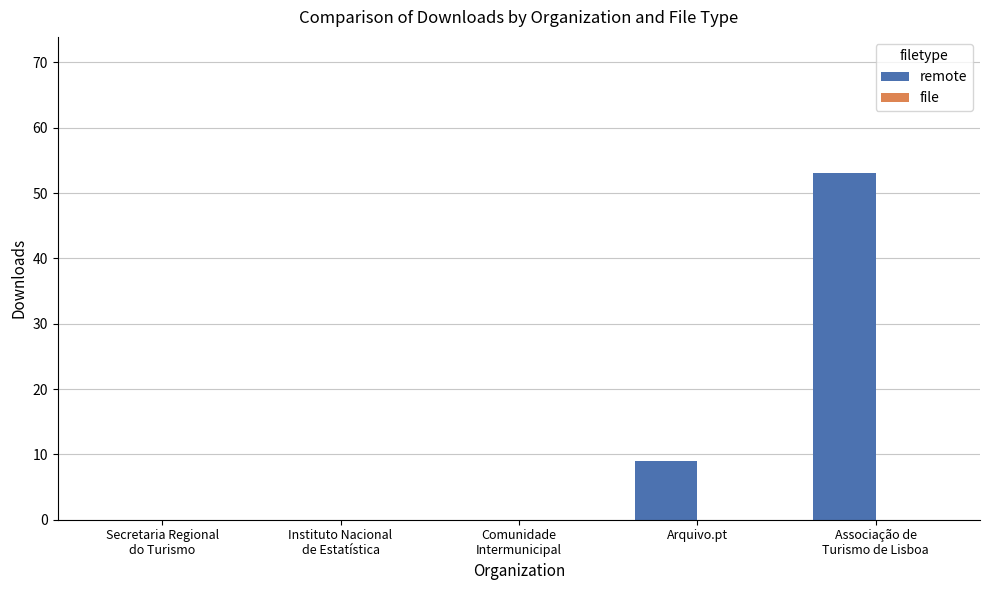

Which label corresponds to the largest value in the chart?

Associação de
Turismo de Lisboa